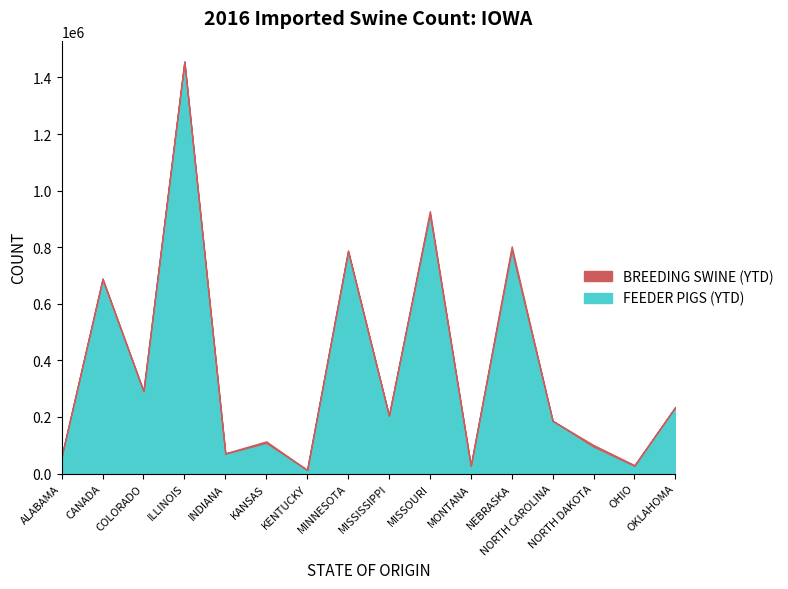

What is the sum of all FEEDER PIGS (YTD) values?

5952755